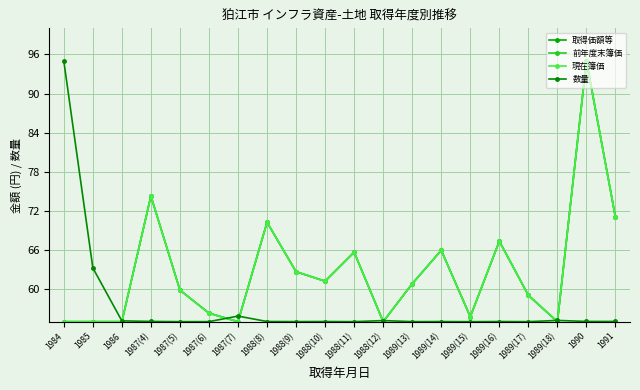

Is this an area chart (filled region under the line)?

No